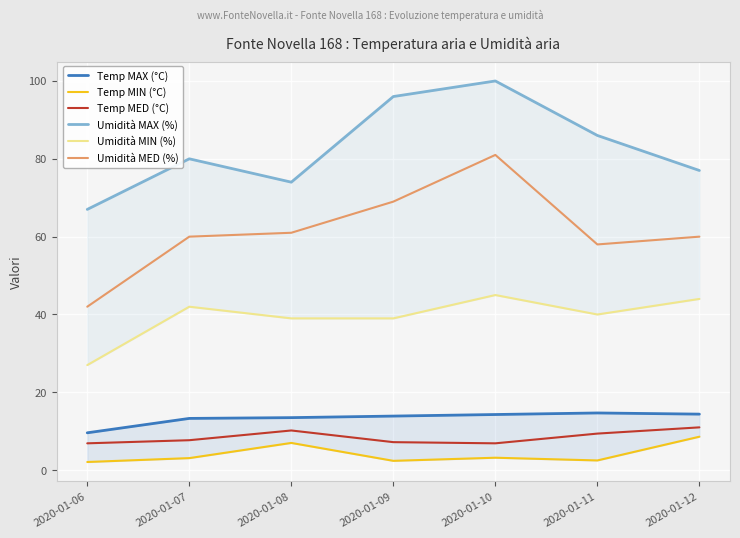

What is the approximate value of Umidità MIN (%) at 2020-01-08?

39.0